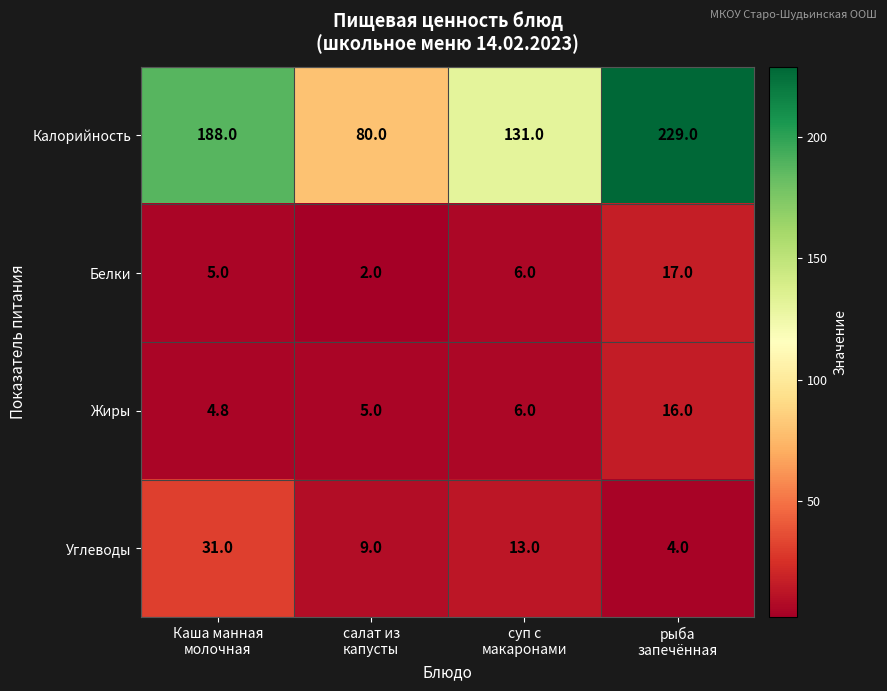

How many Калорийность values are between 131 and 229?

3